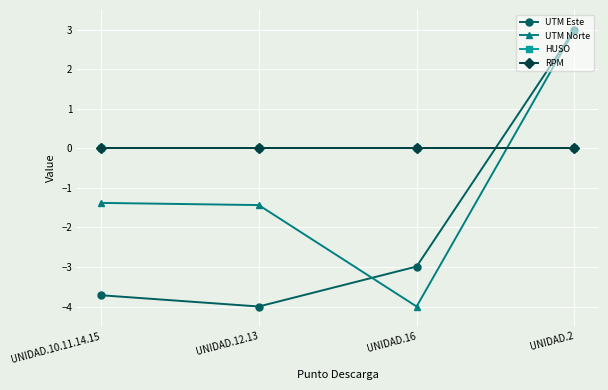

What is the difference between the second highest and minimum values in the UTM Norte series?

2.6